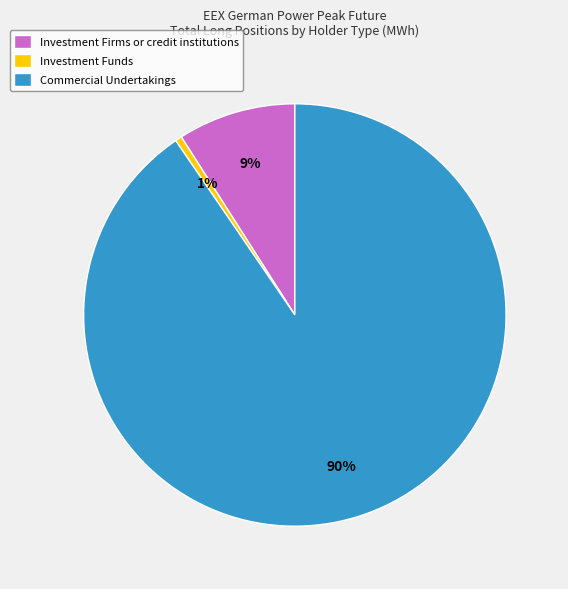

To the nearest percent, what percentage of the pie is Investment Funds?

1%